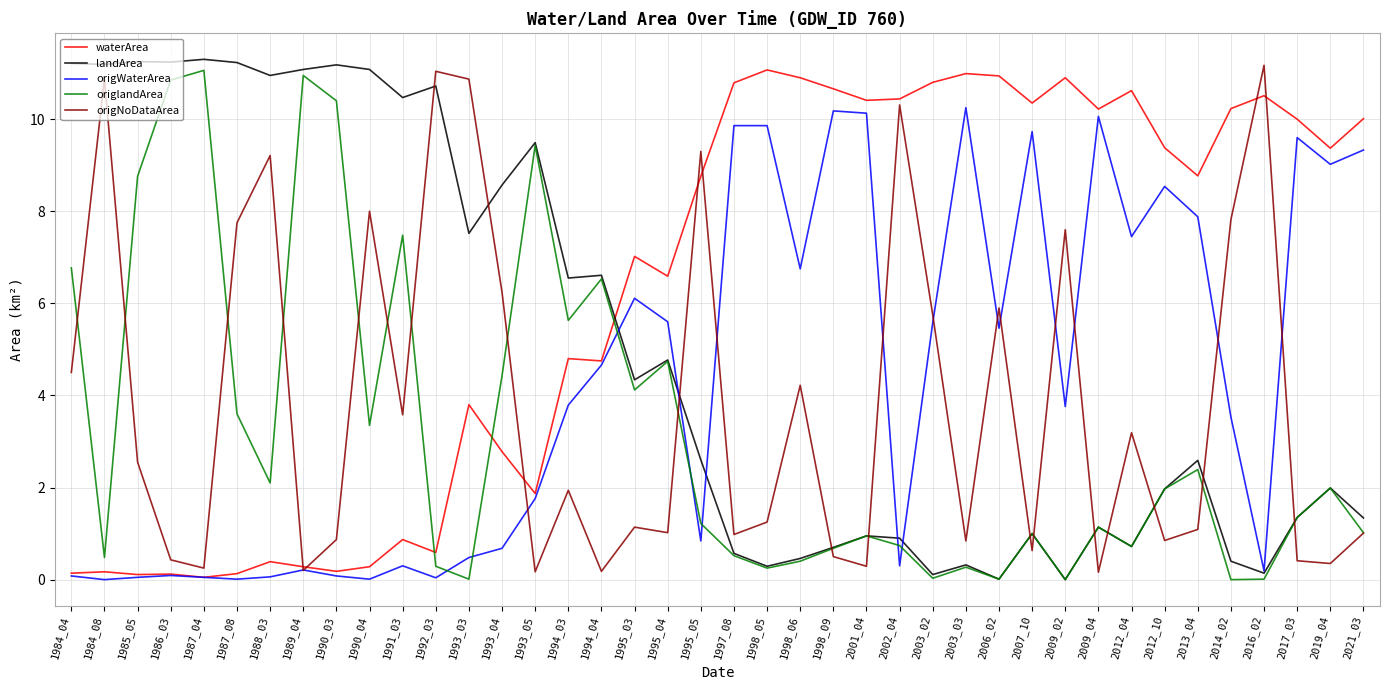

At which label is landArea closest to 5?

1995_04